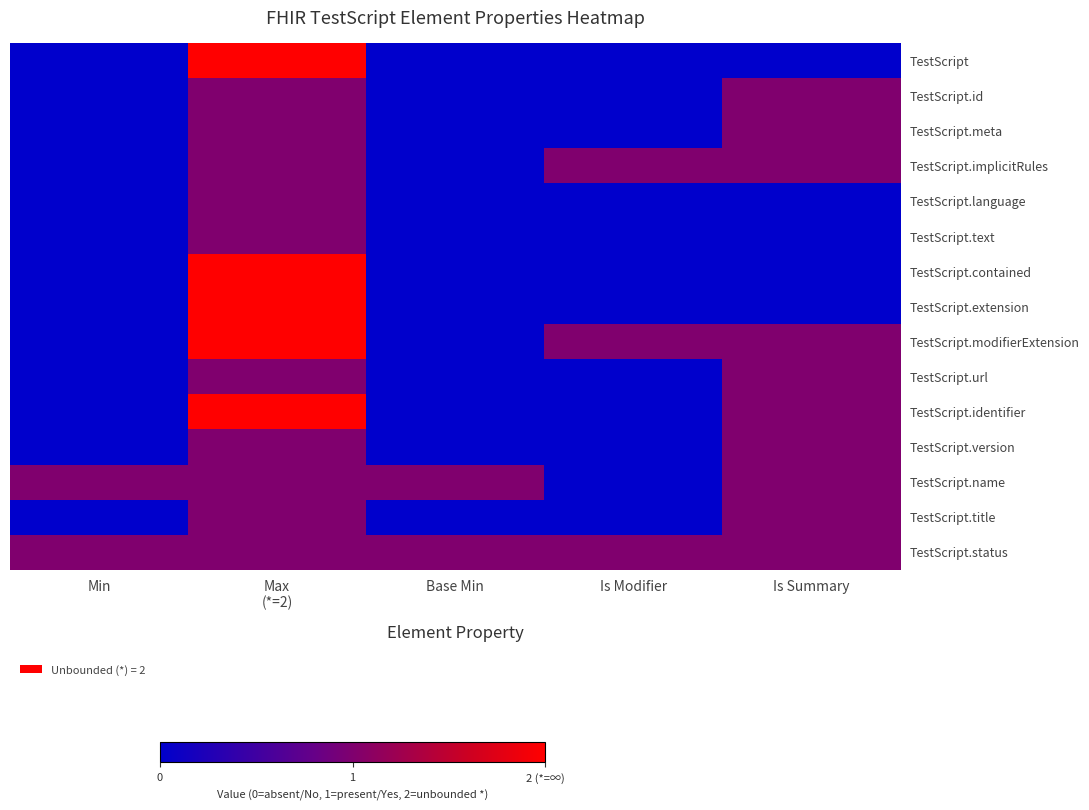

Reading left to right, what are all the values shown in this chart?

TestScript: Min=0	Max
(*=2)=2	Base Min=0	Is Modifier=0	Is Summary=0
TestScript.id: Min=0	Max
(*=2)=1	Base Min=0	Is Modifier=0	Is Summary=1
TestScript.meta: Min=0	Max
(*=2)=1	Base Min=0	Is Modifier=0	Is Summary=1
TestScript.implicitRules: Min=0	Max
(*=2)=1	Base Min=0	Is Modifier=1	Is Summary=1
TestScript.language: Min=0	Max
(*=2)=1	Base Min=0	Is Modifier=0	Is Summary=0
TestScript.text: Min=0	Max
(*=2)=1	Base Min=0	Is Modifier=0	Is Summary=0
TestScript.contained: Min=0	Max
(*=2)=2	Base Min=0	Is Modifier=0	Is Summary=0
TestScript.extension: Min=0	Max
(*=2)=2	Base Min=0	Is Modifier=0	Is Summary=0
TestScript.modifierExtension: Min=0	Max
(*=2)=2	Base Min=0	Is Modifier=1	Is Summary=1
TestScript.url: Min=0	Max
(*=2)=1	Base Min=0	Is Modifier=0	Is Summary=1
TestScript.identifier: Min=0	Max
(*=2)=2	Base Min=0	Is Modifier=0	Is Summary=1
TestScript.version: Min=0	Max
(*=2)=1	Base Min=0	Is Modifier=0	Is Summary=1
TestScript.name: Min=1	Max
(*=2)=1	Base Min=1	Is Modifier=0	Is Summary=1
TestScript.title: Min=0	Max
(*=2)=1	Base Min=0	Is Modifier=0	Is Summary=1
TestScript.status: Min=1	Max
(*=2)=1	Base Min=1	Is Modifier=1	Is Summary=1